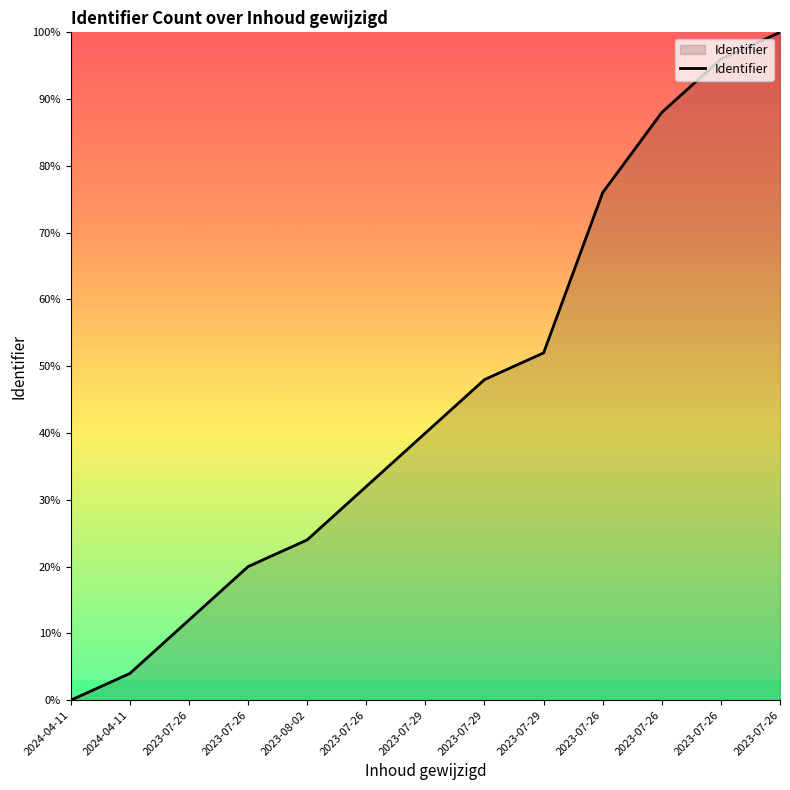

At which label does the data first exceed 40?

2023-07-29